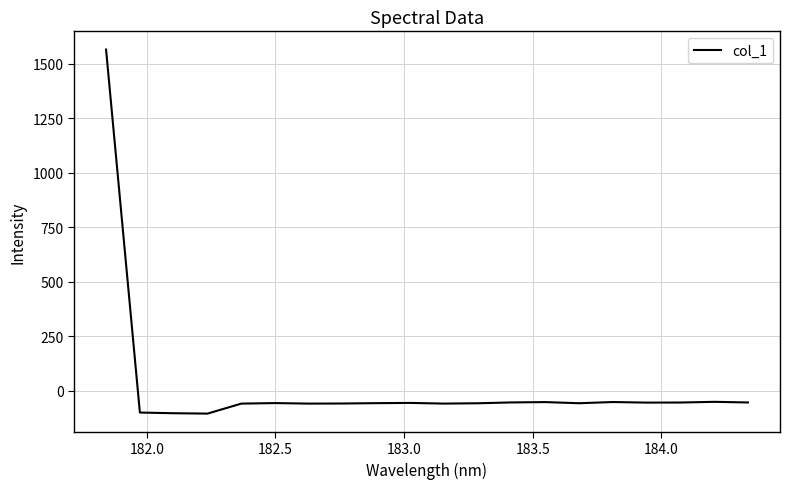

What is the difference between the maximum and minimum values?

1671.5